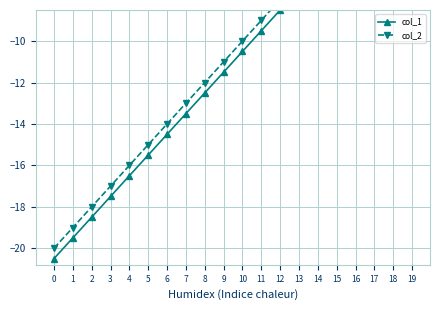

Which has a higher value, 12 or 15?

15